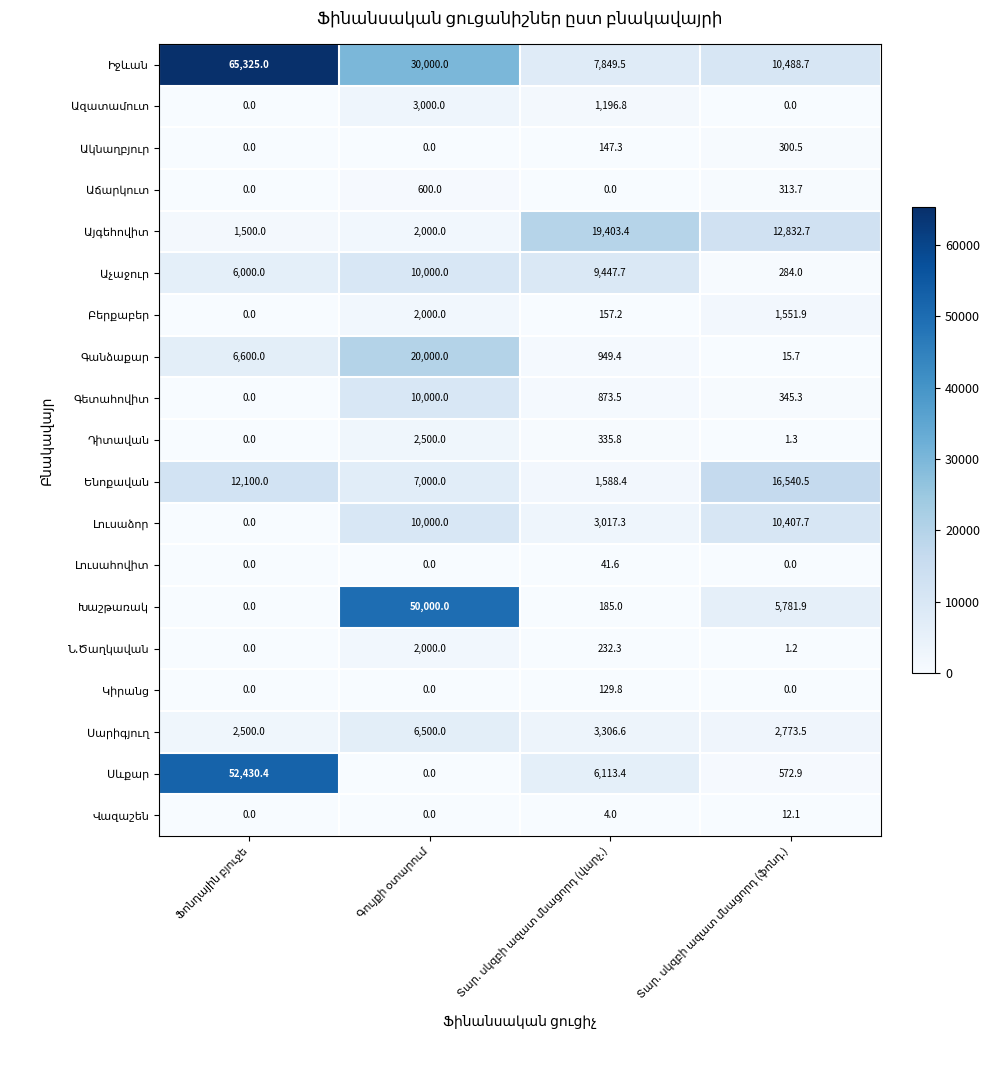

What is the greatest value displayed?

65325.0